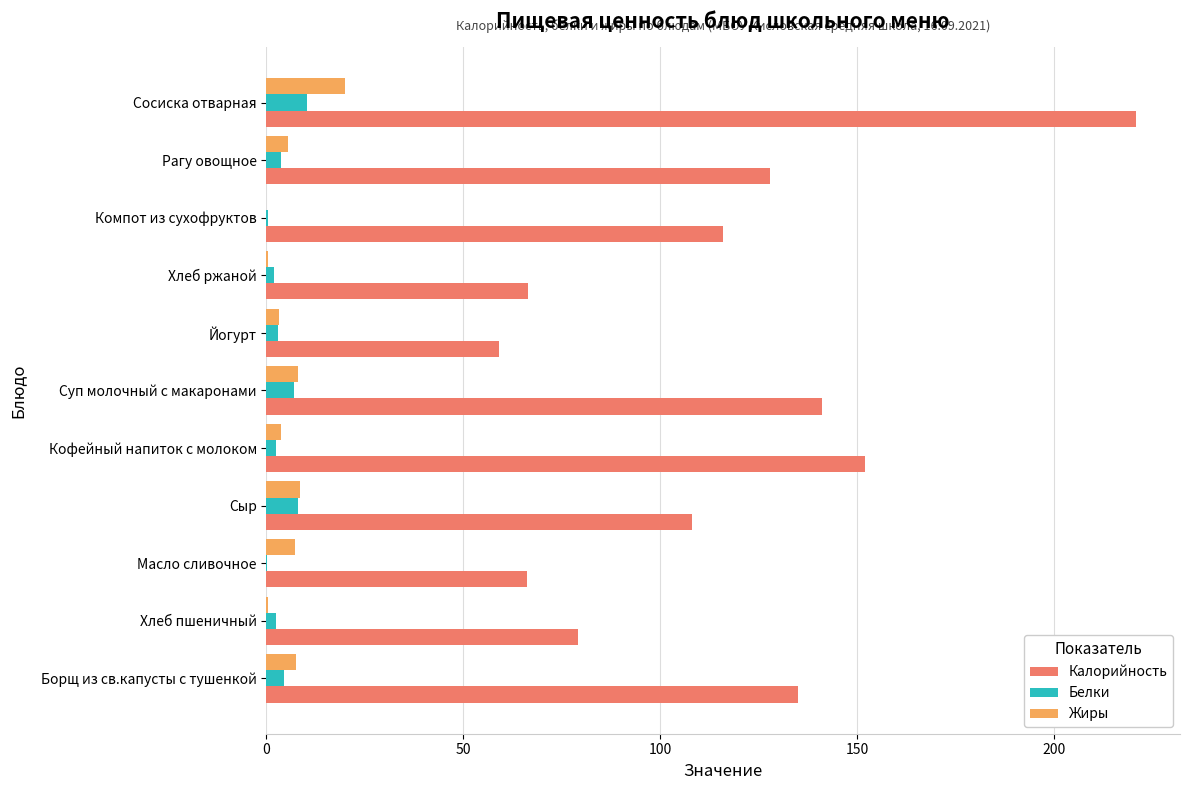

Which series has the largest total across all categories?

Калорийность